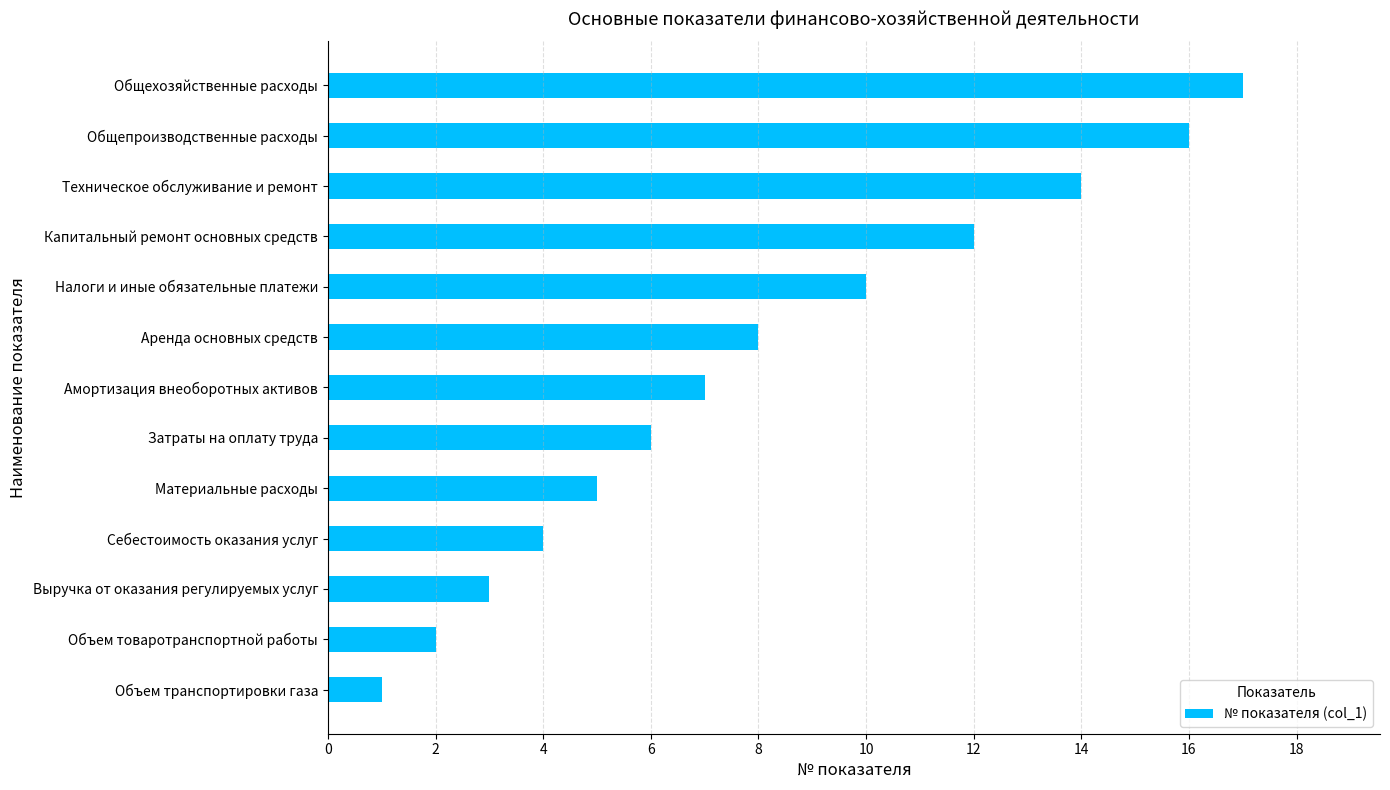

What is the sum of all values?

105